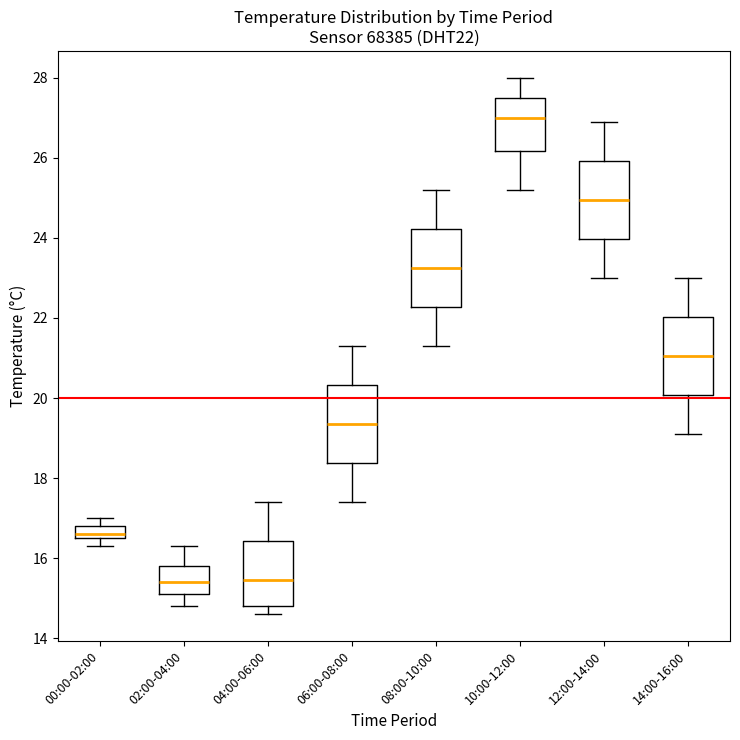

Reading left to right, transcribe this box plot: for each box, give where its median line is, the range the box spans, and where its two whiskers end, as read against the y-axis. The values are not printed on the chart, so give them approximately, as read against the axis.

00:00-02:00: median 16.6 (just above the box's lower edge), box 16.6 to 16.8, whiskers 16.4 to 17.0
02:00-04:00: median 15.4, box 15.2 to 15.8, whiskers 14.8 to 16.4
04:00-06:00: median 15.4, box 14.8 to 16.4, whiskers 14.6 to 17.4
06:00-08:00: median 19.4, box 18.4 to 20.4, whiskers 17.4 to 21.4
08:00-10:00: median 23.2, box 22.2 to 24.2, whiskers 21.4 to 25.2
10:00-12:00: median 27.0, box 26.2 to 27.6, whiskers 25.2 to 28.0
12:00-14:00: median 25.0, box 24.0 to 26.0, whiskers 23.0 to 27.0
14:00-16:00: median 21.0, box 20.0 to 22.0, whiskers 19.2 to 23.0